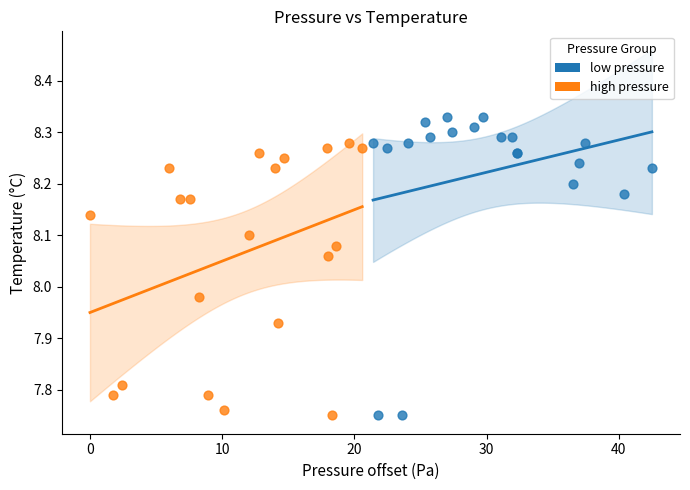

Which series reaches the maximum Y coordinate?

low pressure